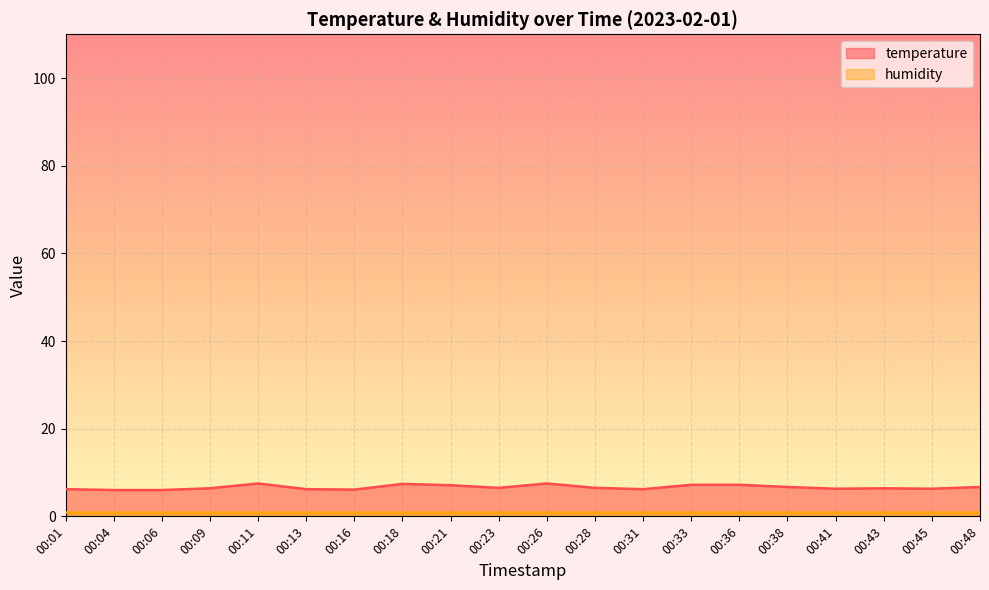

Reading left to right, extract all data points from this chart.

00:01=6.2	00:04=6.0	00:06=6.0	00:09=6.4	00:11=7.5	00:13=6.2	00:16=6.1	00:18=7.4	00:21=7.1	00:23=6.5	00:26=7.5	00:28=6.5	00:31=6.2	00:33=7.2	00:36=7.2	00:38=6.7	00:41=6.3	00:43=6.4	00:45=6.3	00:48=6.7